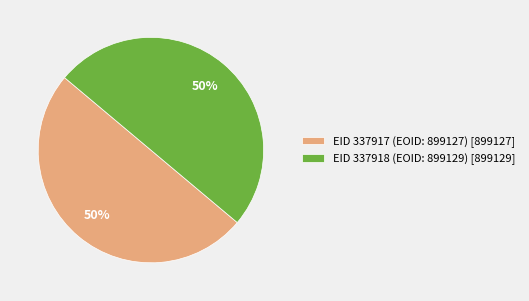

To the nearest percent, what is the combined percentage of EID 337917 (EOID: 899127) and EID 337918 (EOID: 899129)?

100%